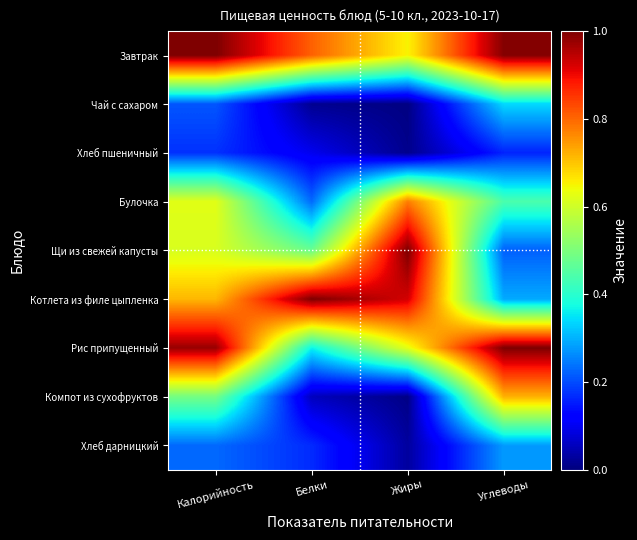

What is the maximum value shown in the chart?

1.0